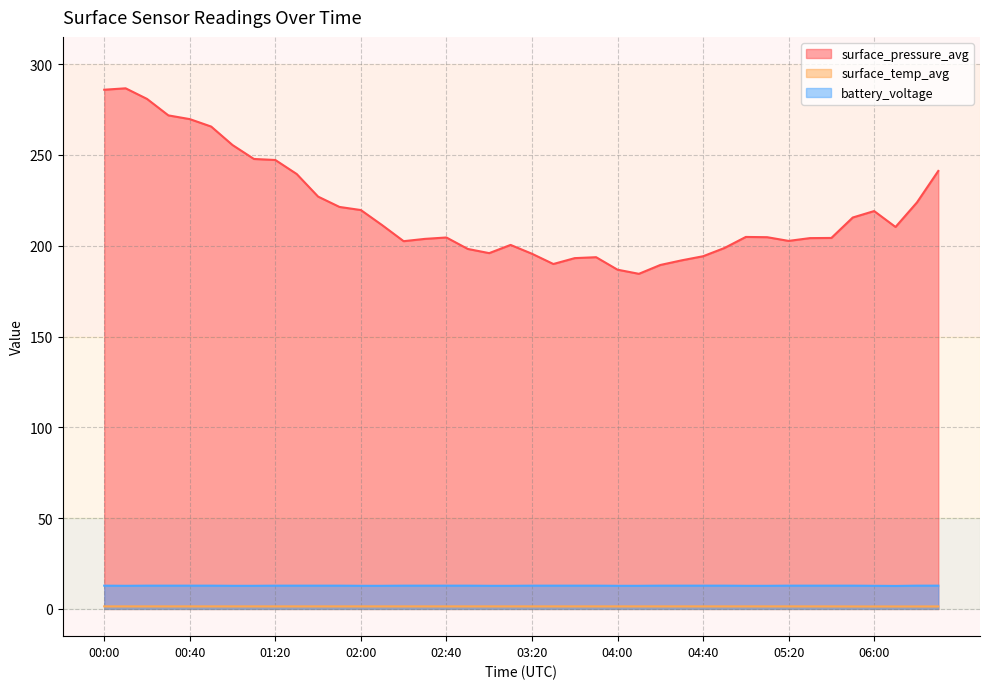

Is it true that surface_pressure_avg equals 375.2 at 00:10?

False